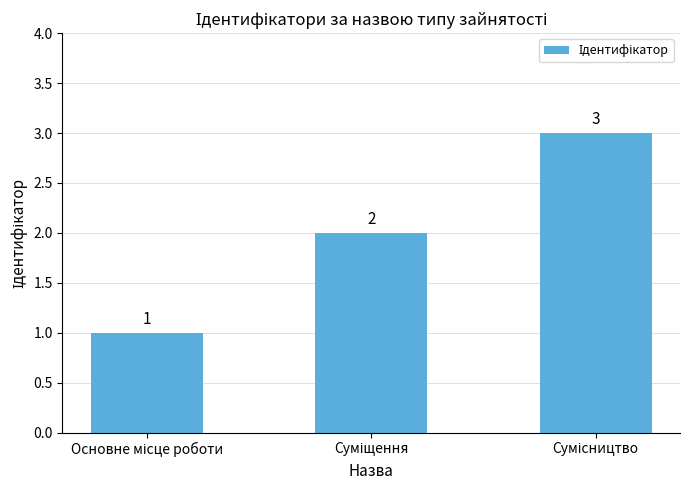

What is the value of the 2nd bar from the left?

2